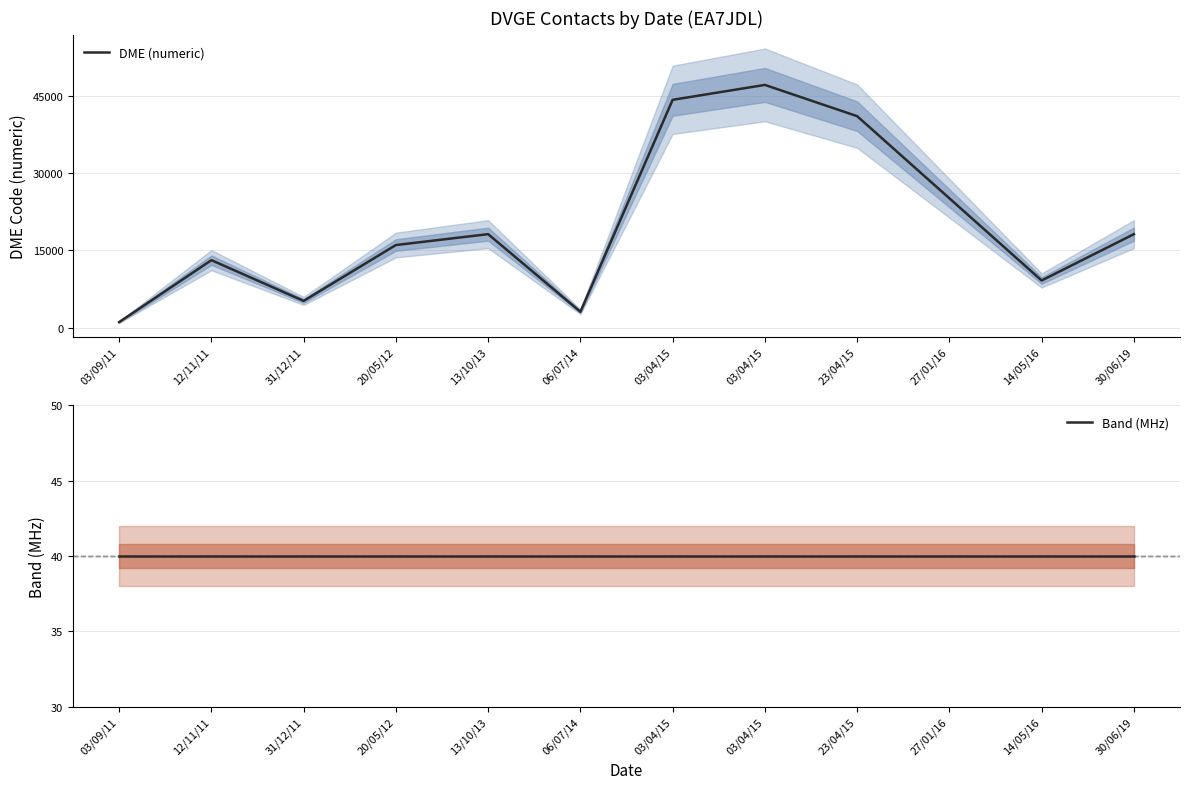

Reading left to right, transcribe all the data shown in this chart.

DME (numeric): 1058	13087	5173	16027	18140	3065	44234	47132	41060	25104	9140	18140
Band (MHz): 40	40	40	40	40	40	40	40	40	40	40	40